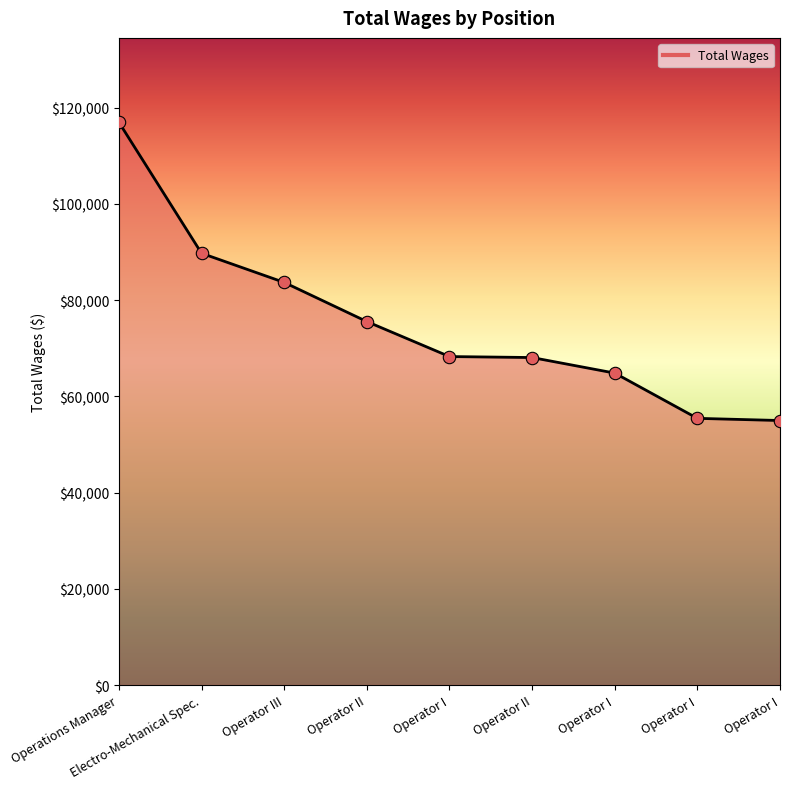

Does the chart have visible grid lines?

No